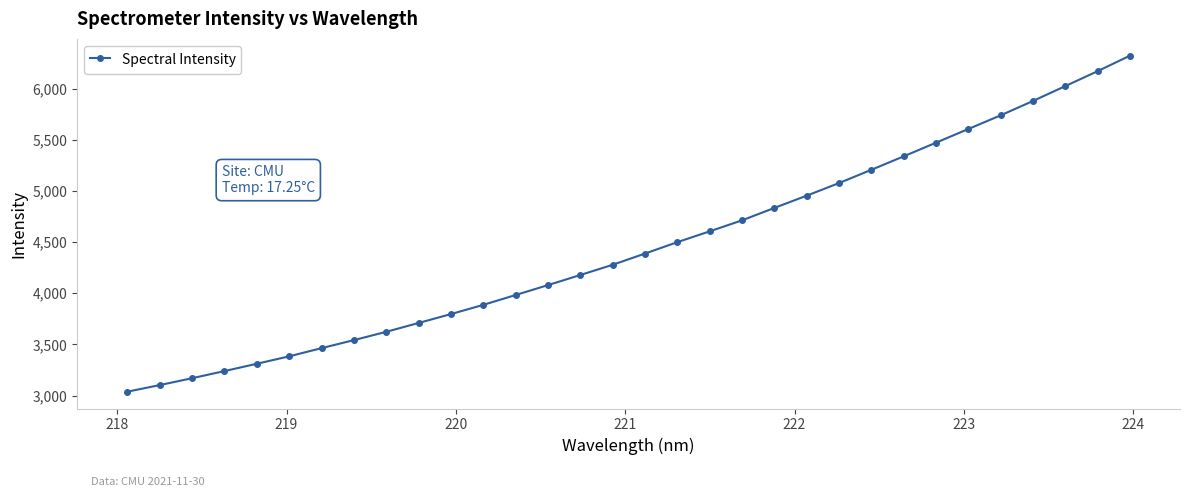

What is the maximum value shown in the chart?

6323.6